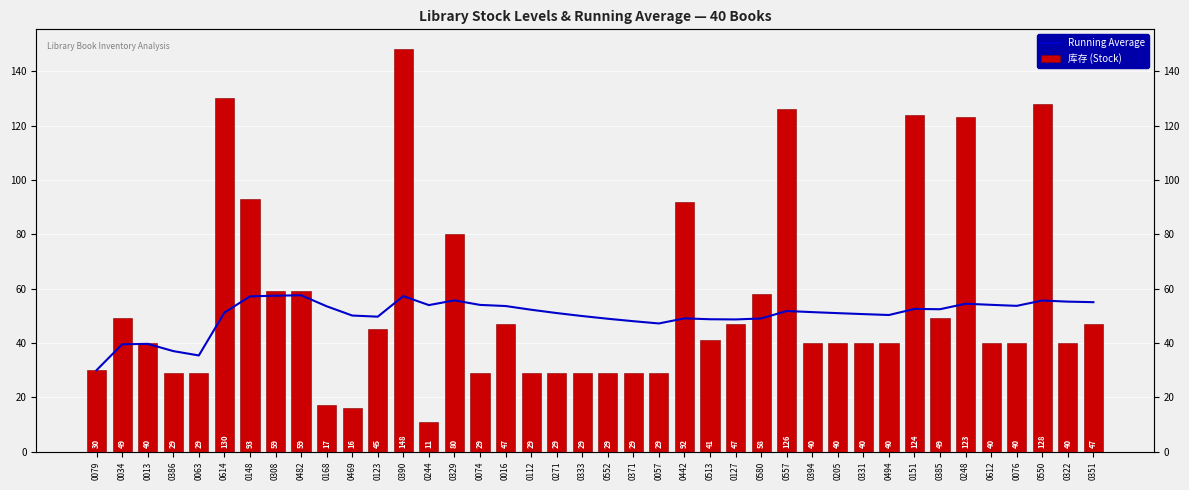

Where is 库存 (Stock) nearest to the value 79?

0329